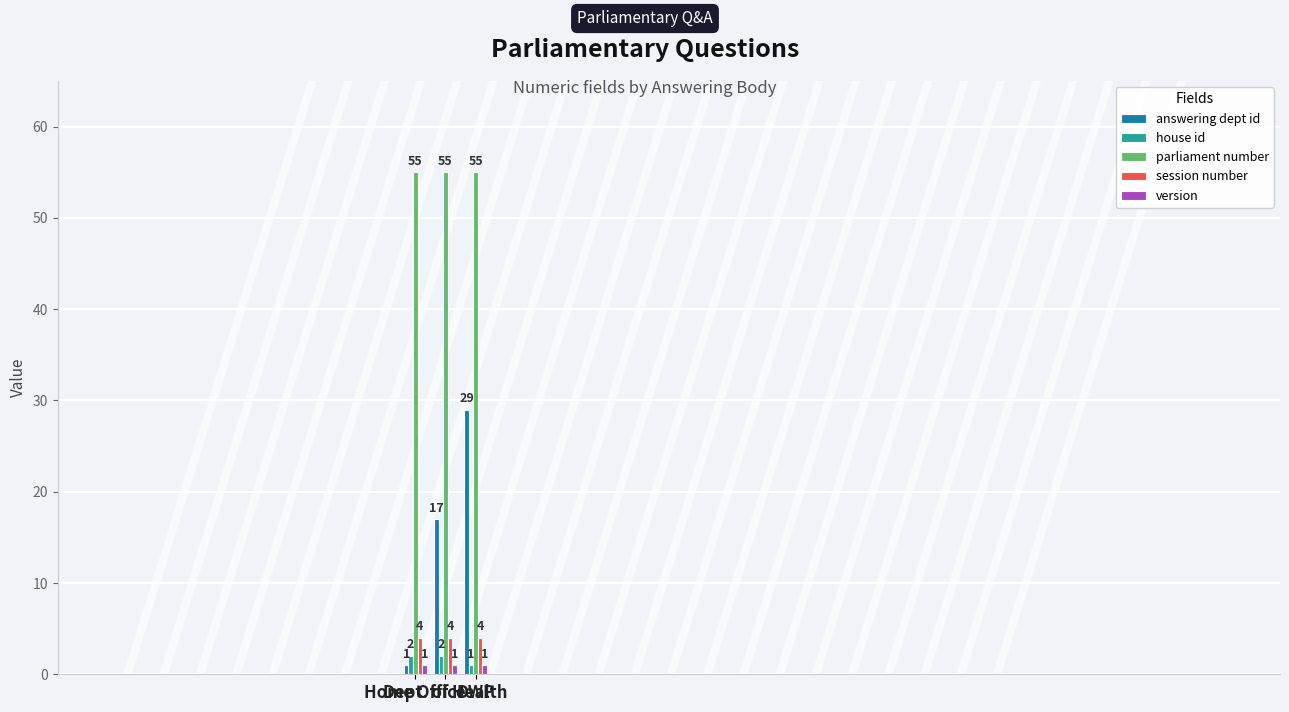

What is the minimum value for session number?

4